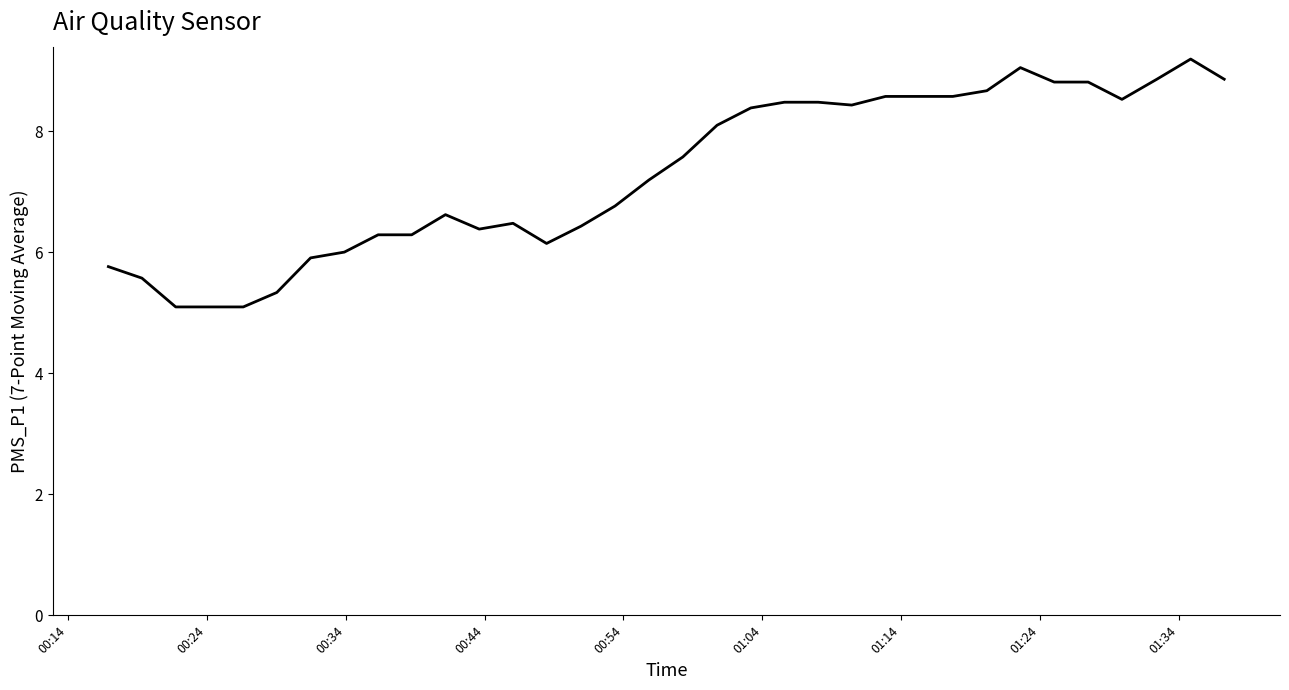

True or false: there are more than 2 points higher than both neighbors.

True